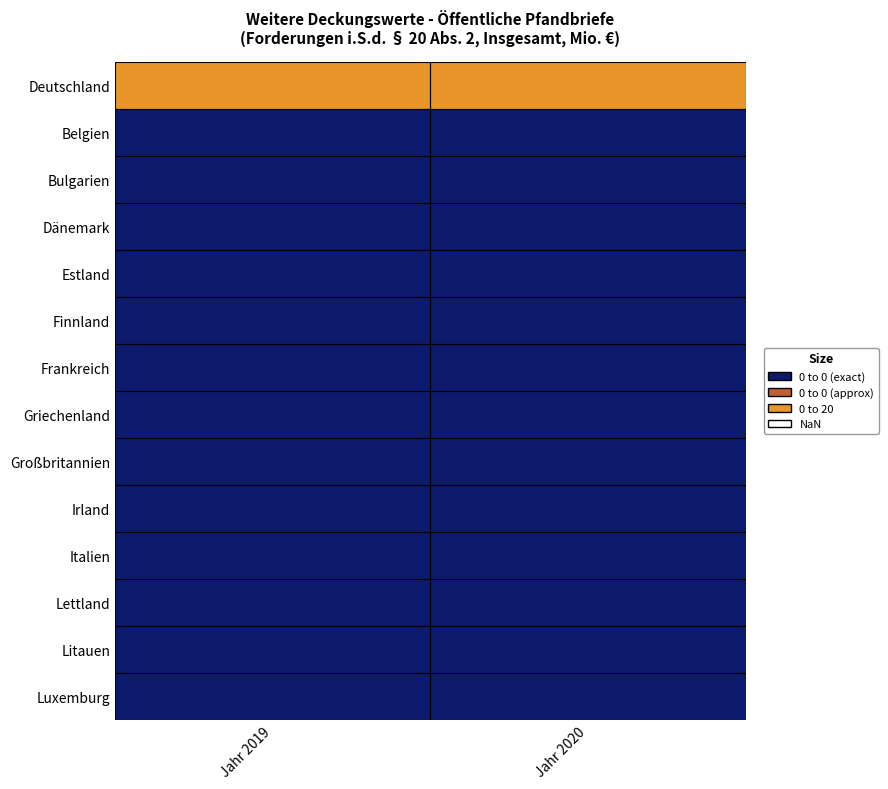

Reading left to right, transcribe all the data shown in this chart.

Deutschland: Jahr 2019=20	Jahr 2020=20
Belgien: Jahr 2019=0	Jahr 2020=0
Bulgarien: Jahr 2019=0	Jahr 2020=0
Dänemark: Jahr 2019=0	Jahr 2020=0
Estland: Jahr 2019=0	Jahr 2020=0
Finnland: Jahr 2019=0	Jahr 2020=0
Frankreich: Jahr 2019=0	Jahr 2020=0
Griechenland: Jahr 2019=0	Jahr 2020=0
Großbritannien: Jahr 2019=0	Jahr 2020=0
Irland: Jahr 2019=0	Jahr 2020=0
Italien: Jahr 2019=0	Jahr 2020=0
Lettland: Jahr 2019=0	Jahr 2020=0
Litauen: Jahr 2019=0	Jahr 2020=0
Luxemburg: Jahr 2019=0	Jahr 2020=0